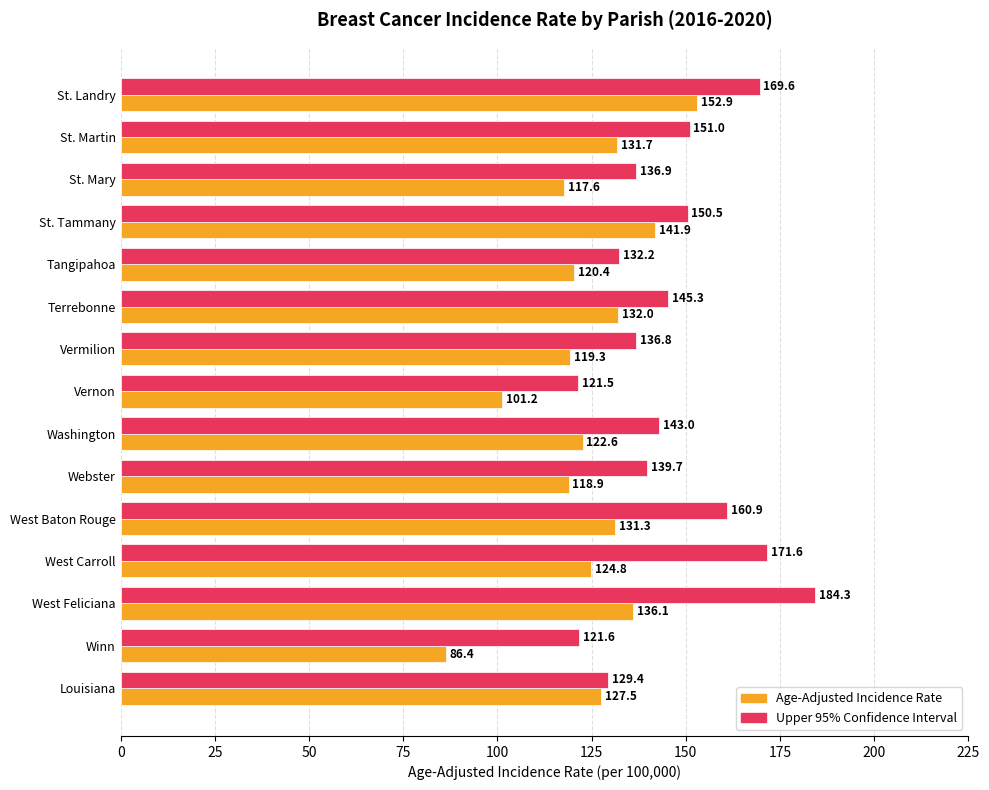

At which category is the sum across all series the highest?

St. Landry